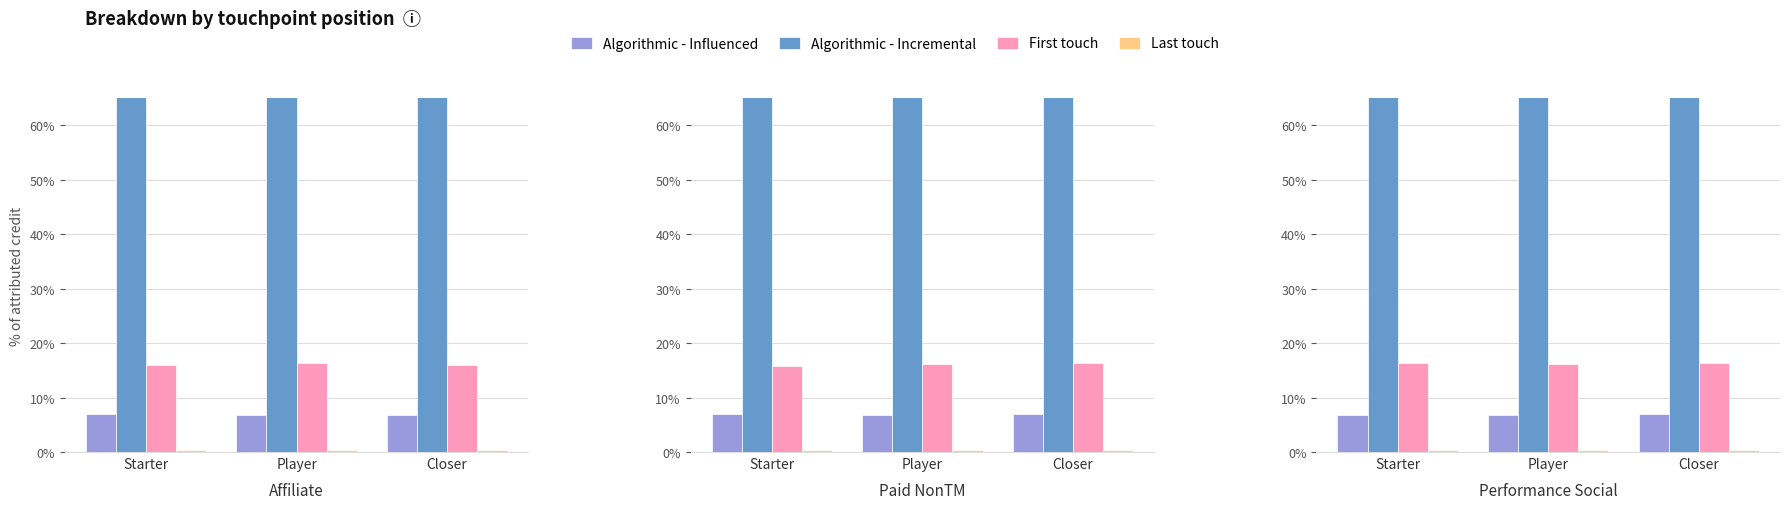

What position from the left is Player?

2